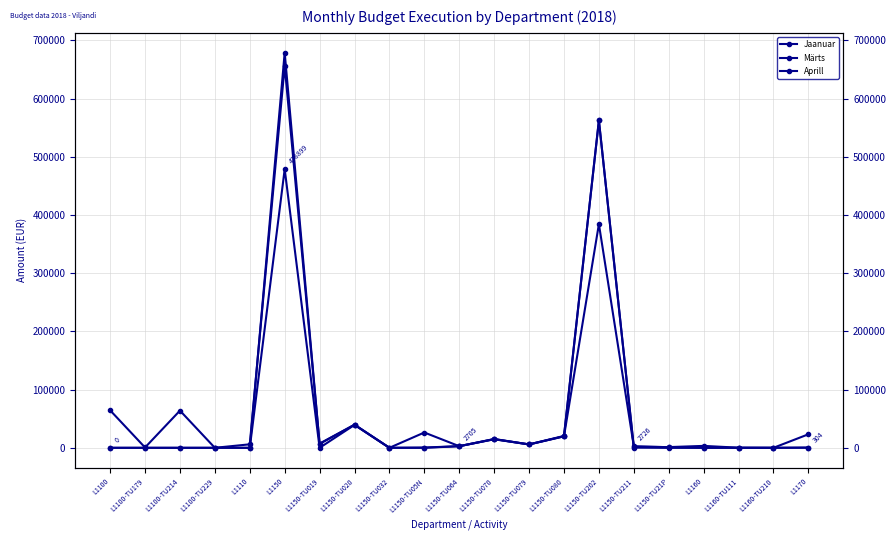

True or false: Jaanuar and Aprill intersect in this chart.

True